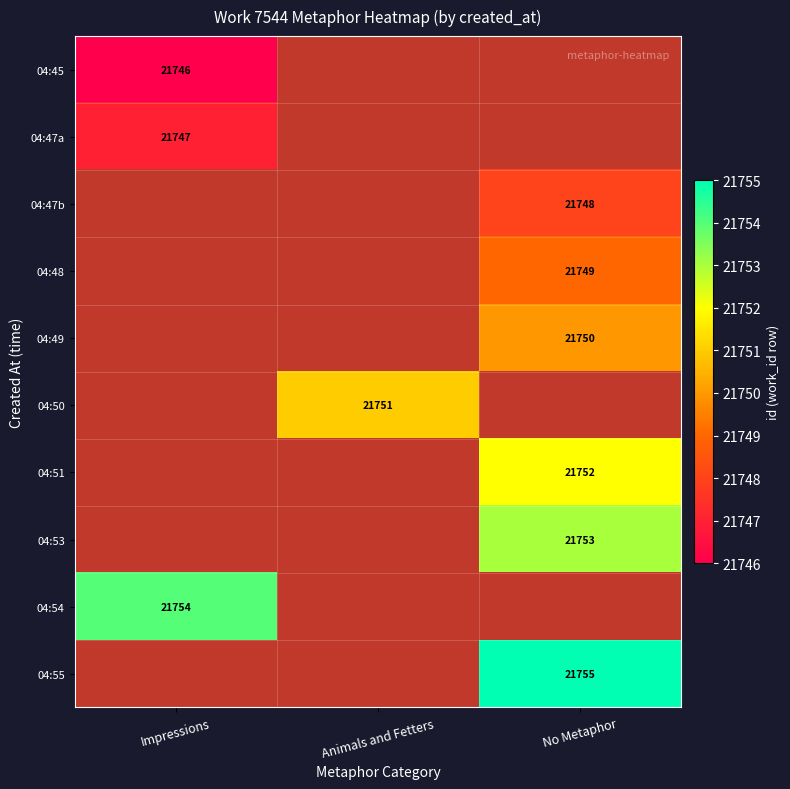

Which category has the highest value across all series?

No Metaphor